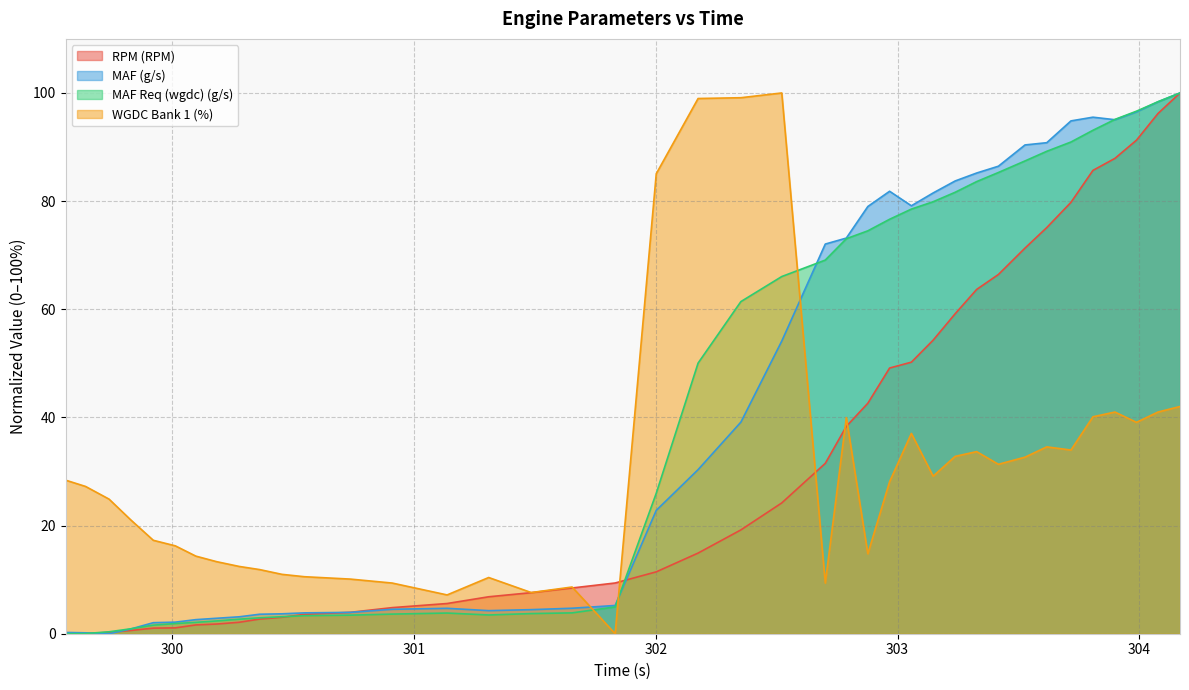

Read the WGDC Bank 1 (%) value at 300.362.

11.9